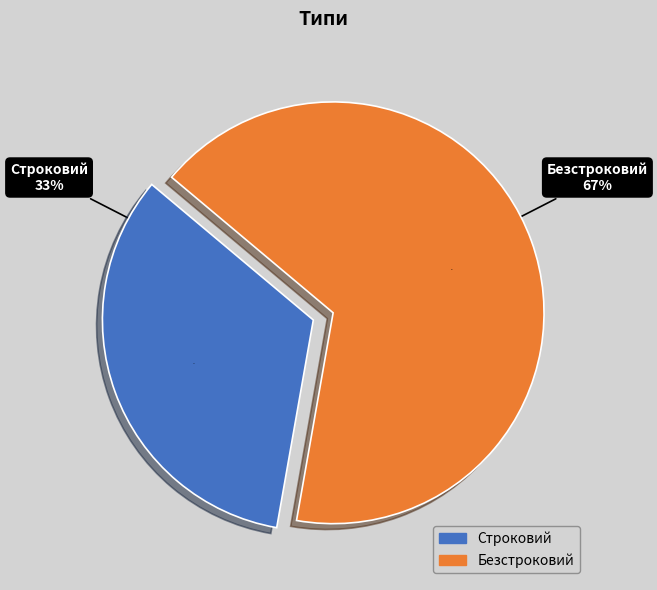

To the nearest percent, what is the average slice percentage?

50%